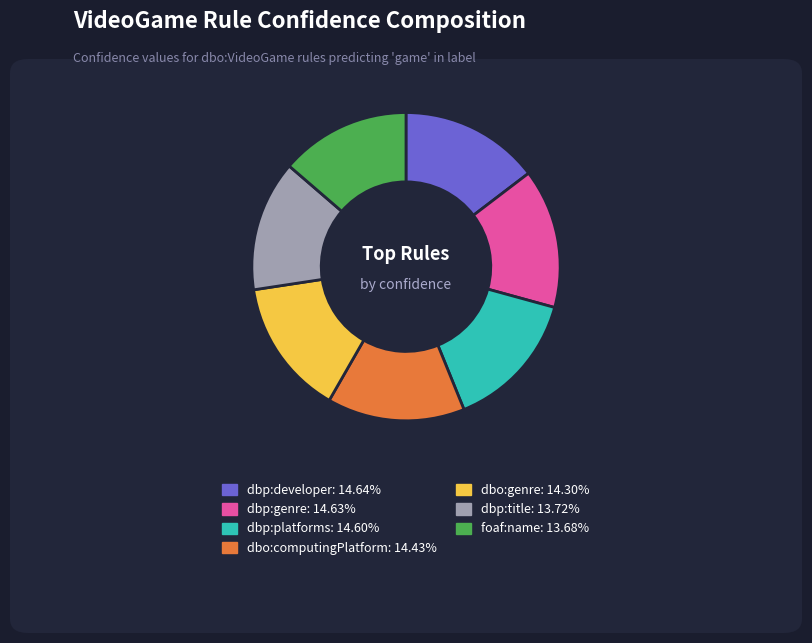

Is there any slice that represents more than half of the pie?

No